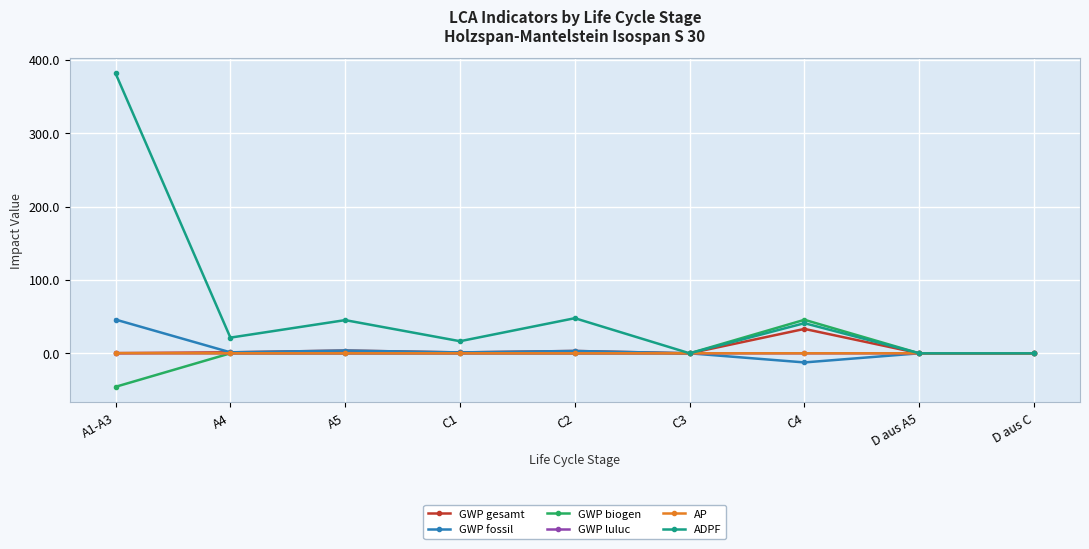

The value of AP at D aus C is 0.0. True or false?

True